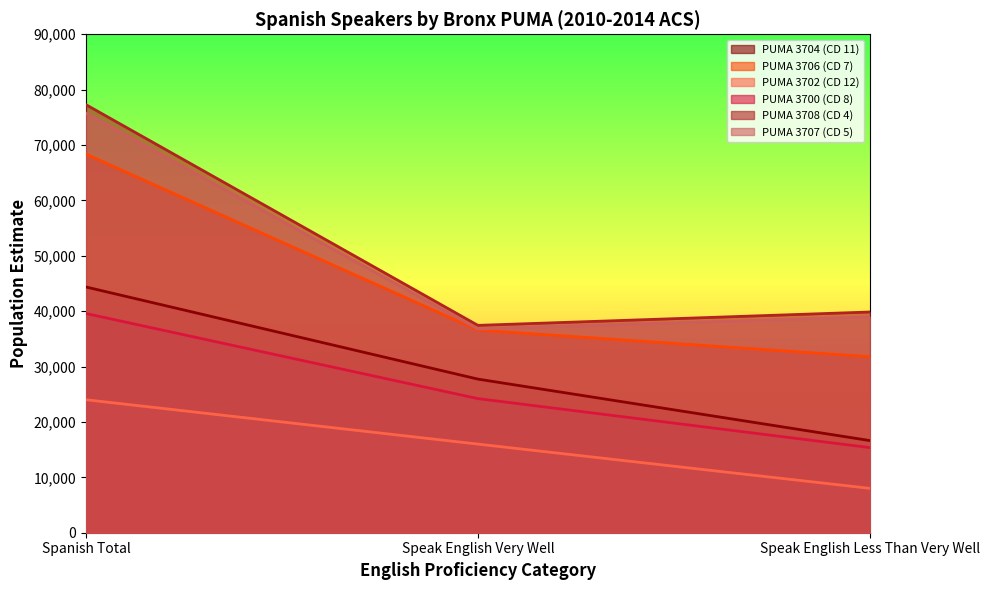

Which series has the largest total across all categories?

PUMA 3708 (CD 4)